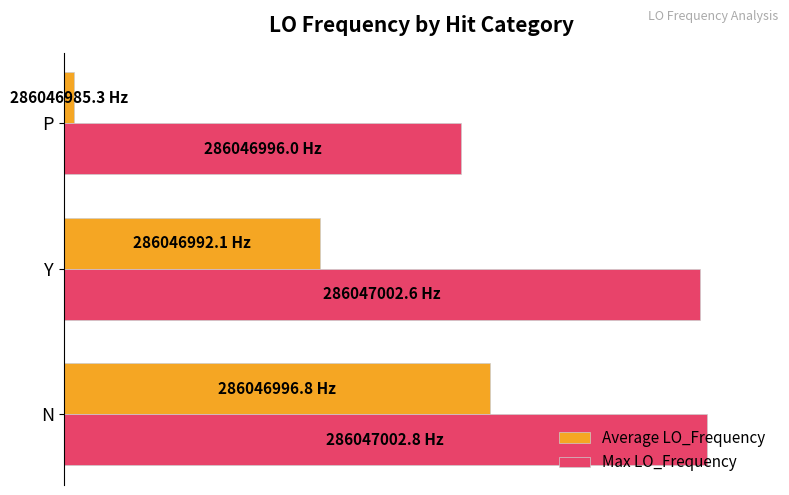

What are all the series names shown in the legend?

Average LO_Frequency, Max LO_Frequency